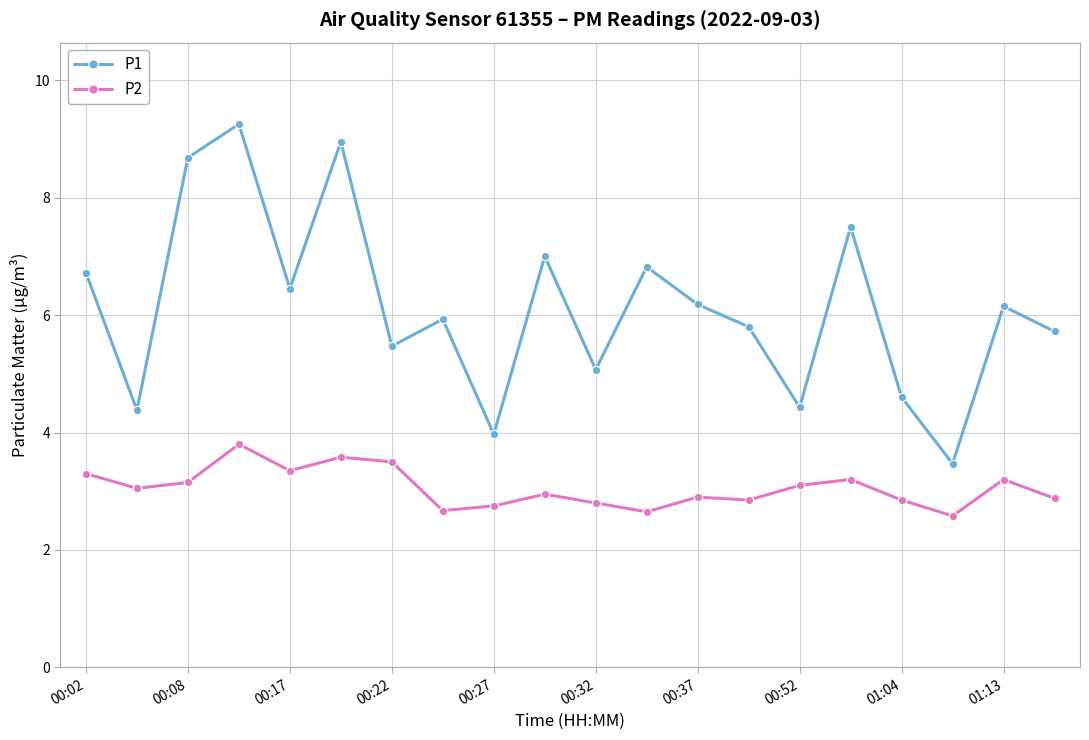

Is this an area chart (filled region under the line)?

No